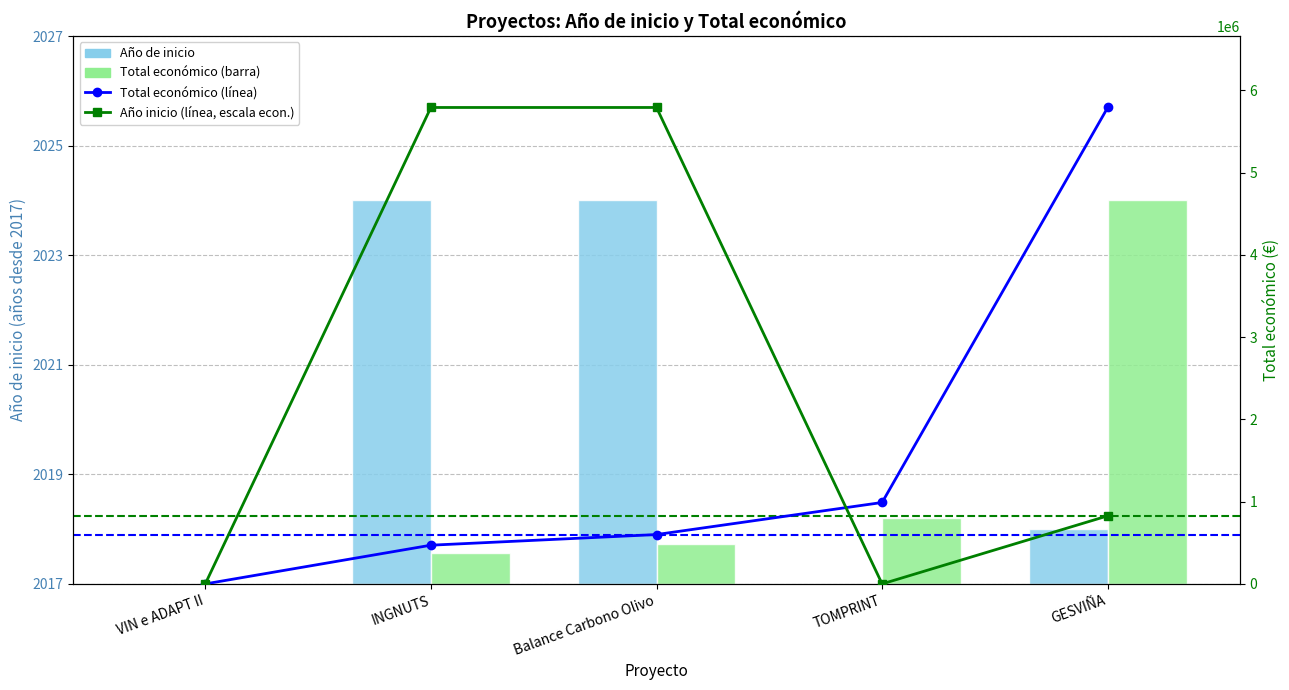

Between GESVIÑA and TOMPRINT, which is larger?

GESVIÑA